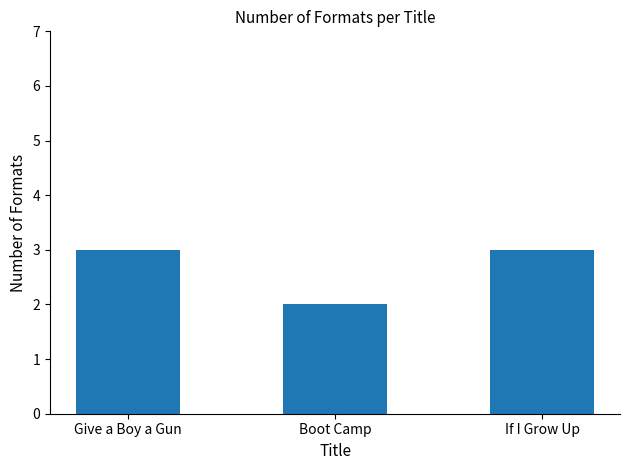

What is the change in value from Give a Boy a Gun to Boot Camp?

-1